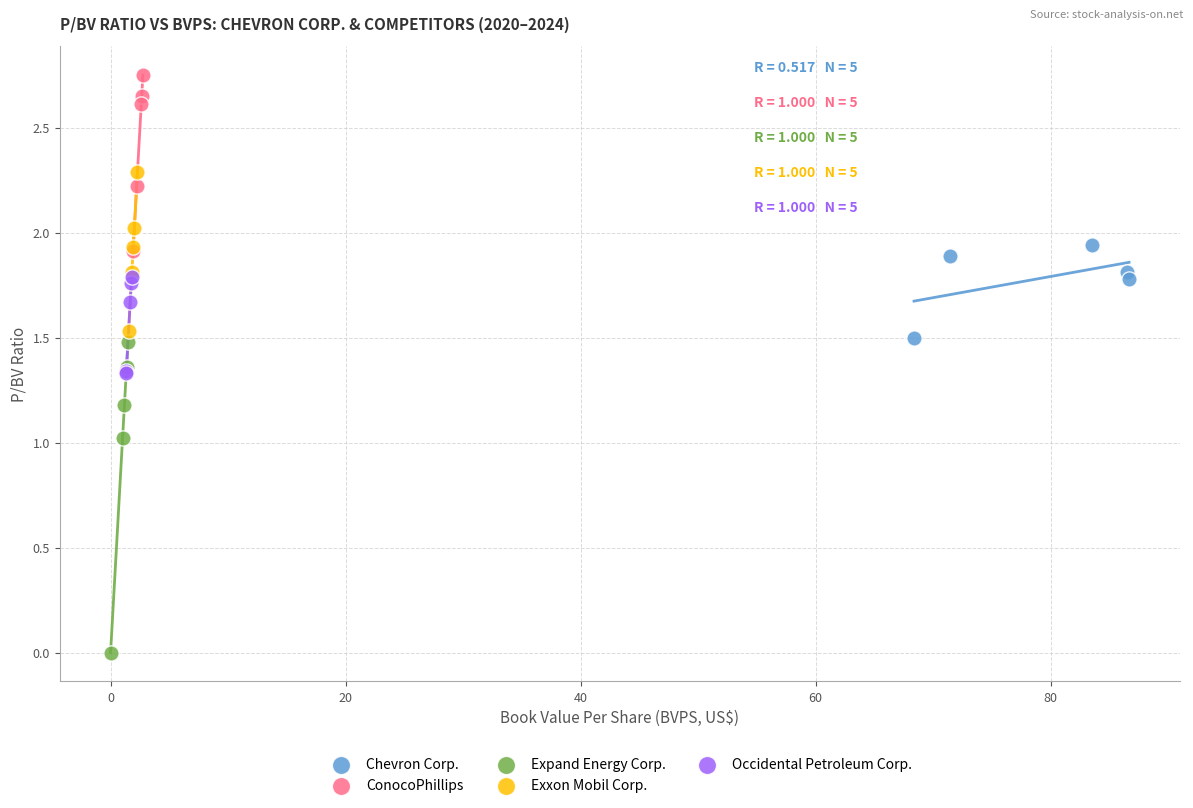

Which series has the largest Y range (max minus min)?

Expand Energy Corp.